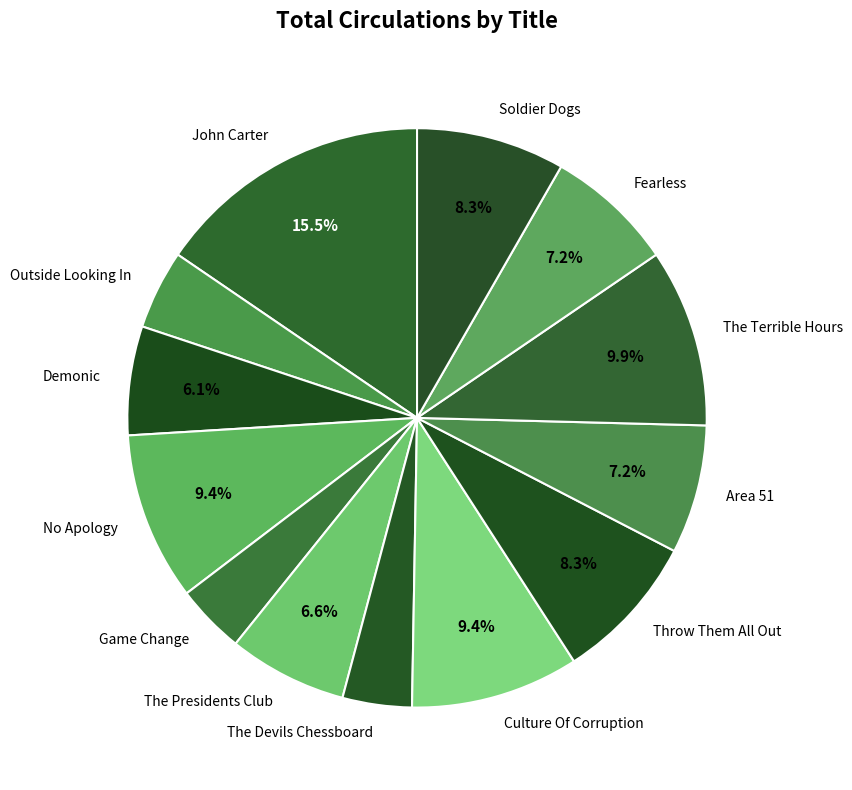

How many segments does this pie chart have?

13